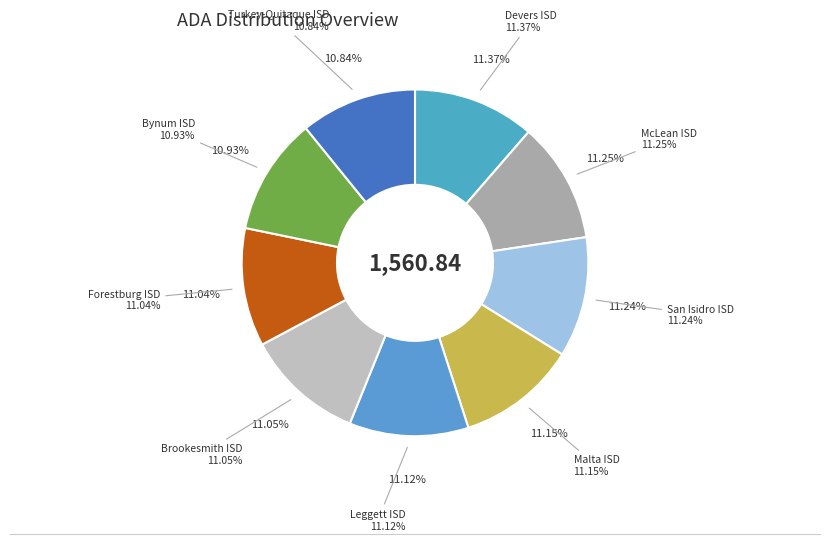

Does any single category account for the majority?

No